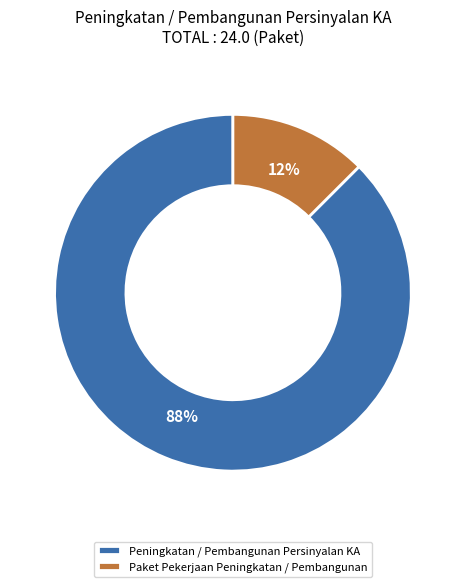

True or false: Paket Pekerjaan Peningkatan / Pembangunan accounts for 24% of the total.

False